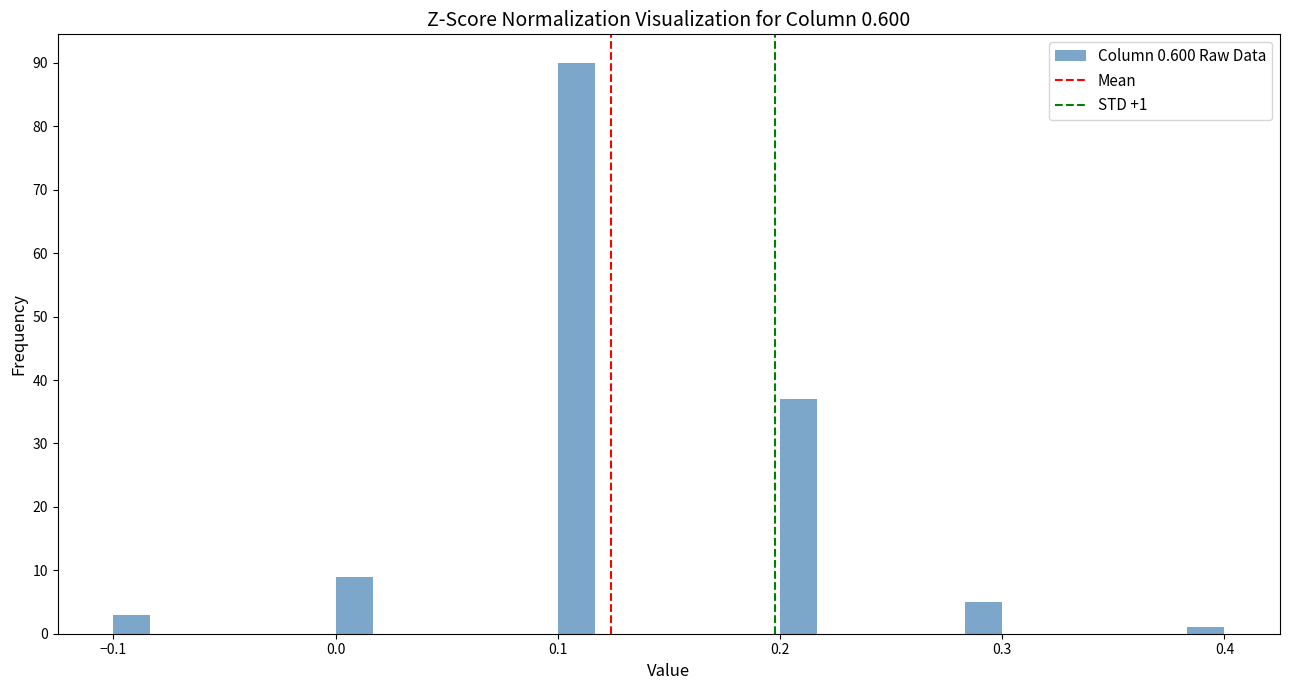

Read against the x-axis, roughly where is the centre of the tallest bar?

0.11